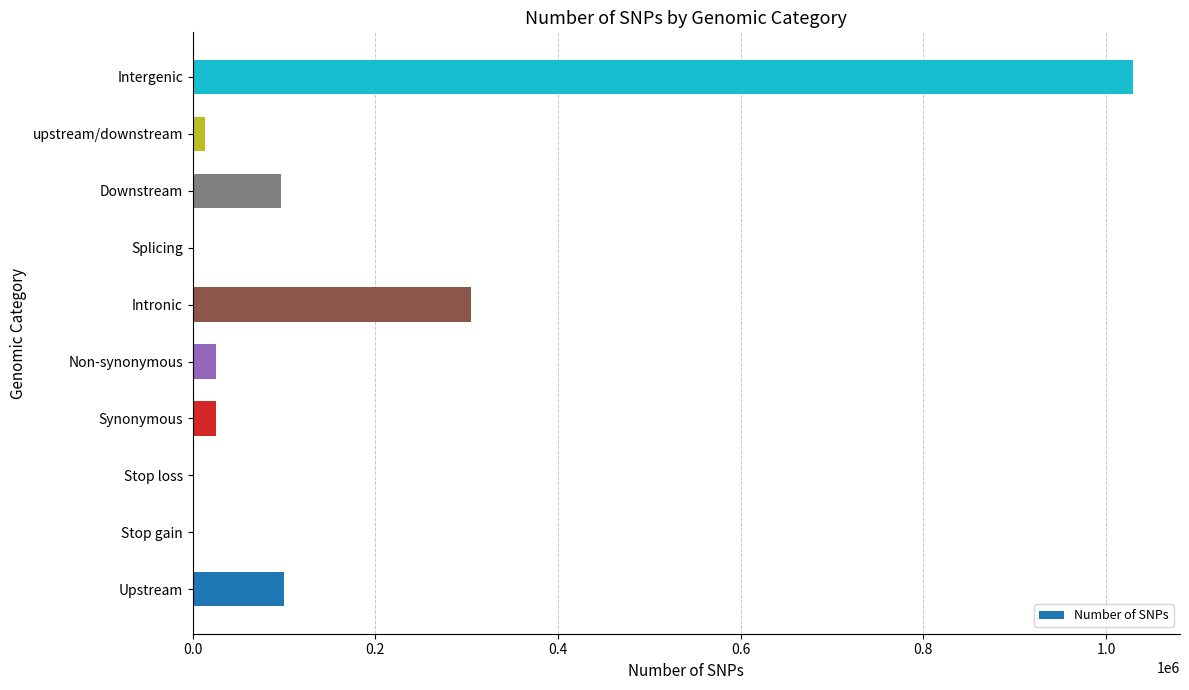

True or false: the data shows 1726220 at Intergenic.

False